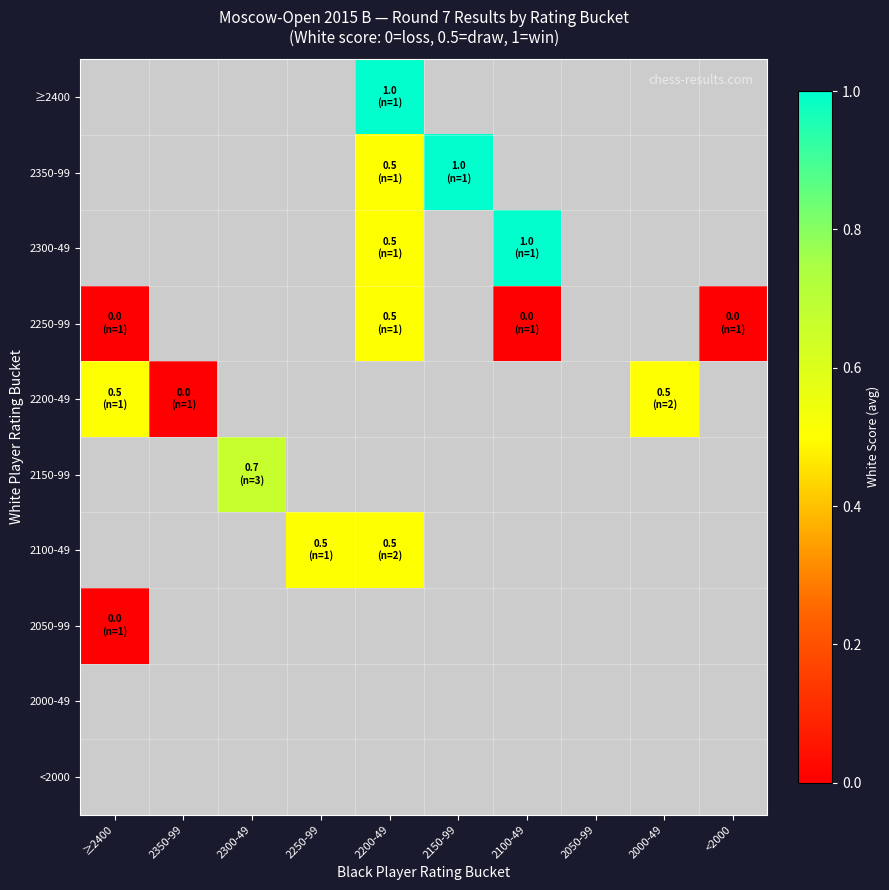

What is the difference between the 2250-99 values at <2000 and 2200-49?

0.5